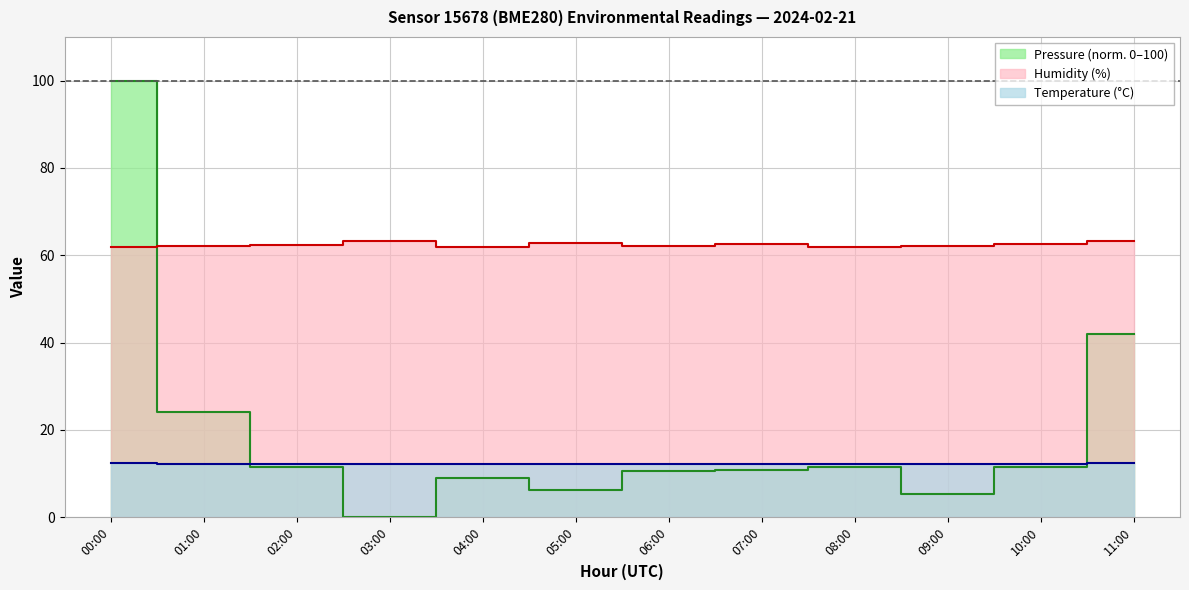

At which category does temperature reach its first local valley?

01:00